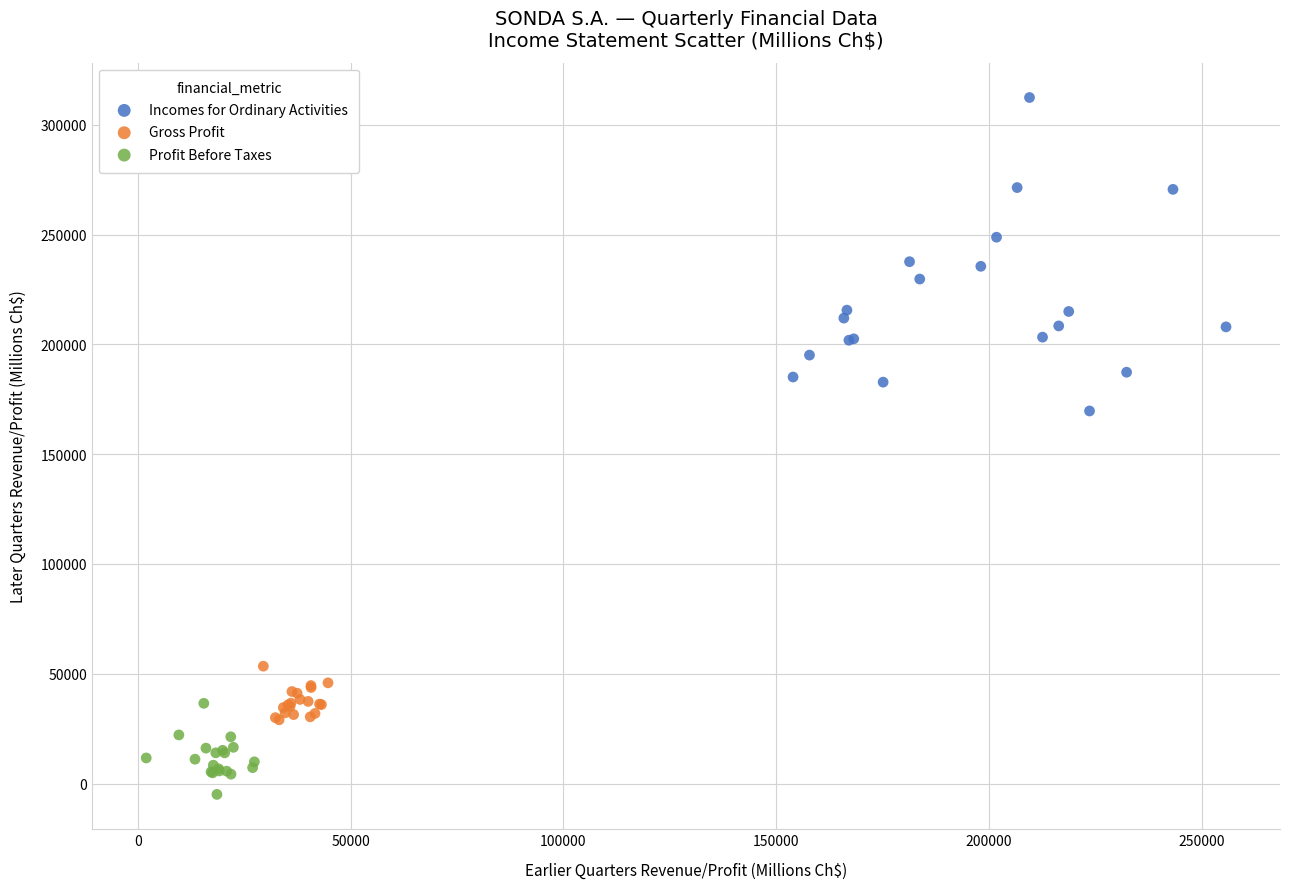

Which series contains the lowest Y value?

Profit Before Taxes